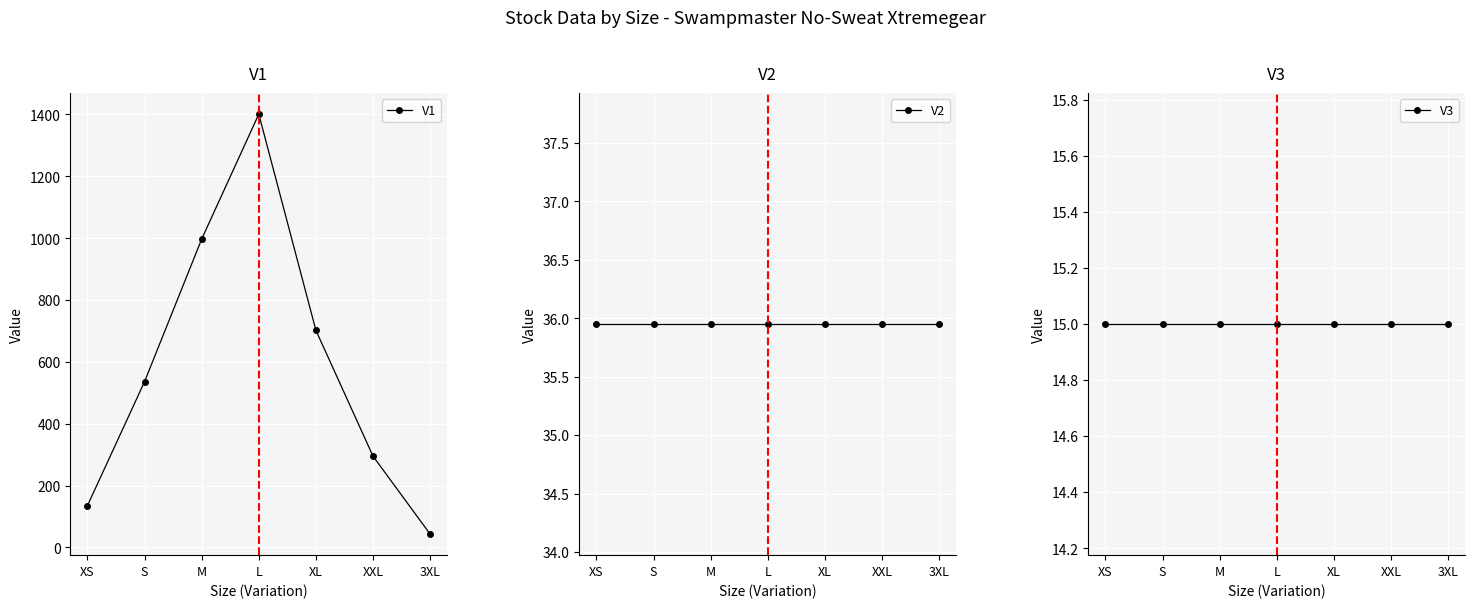

List the labels in order of V3 value, largest first.

XS, S, M, L, XL, XXL, 3XL